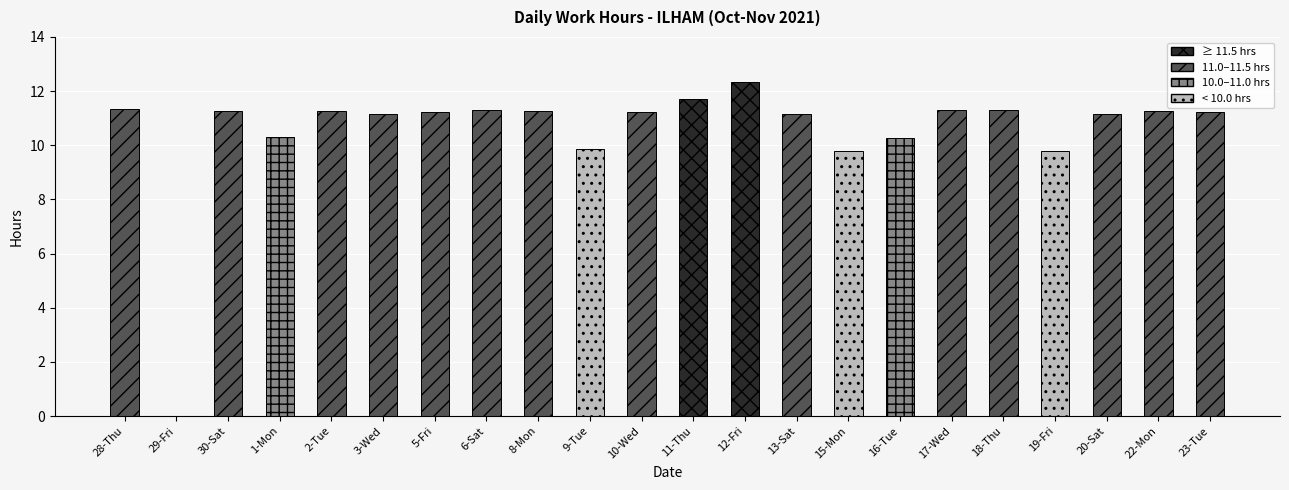

What is the average value?

10.5